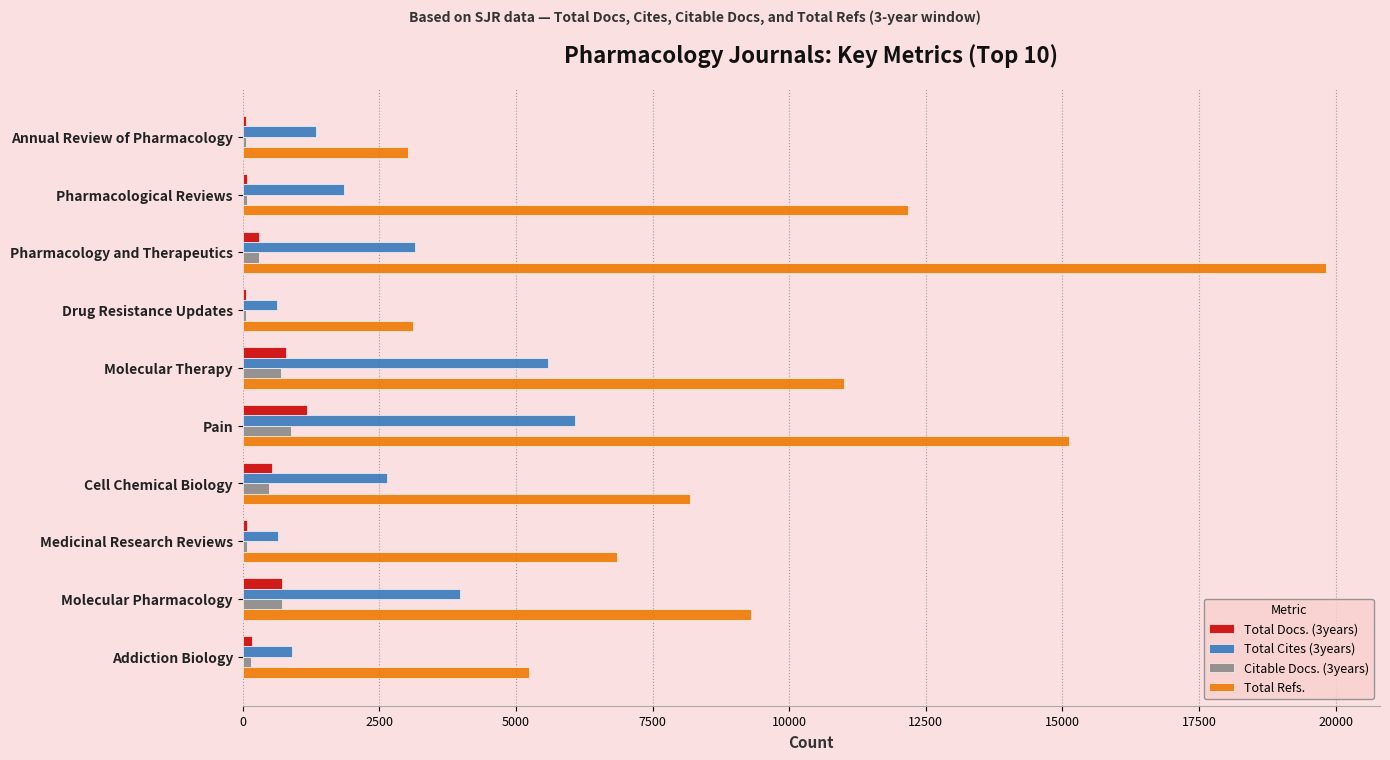

What is the total value across all series at Molecular Pharmacology?

14714